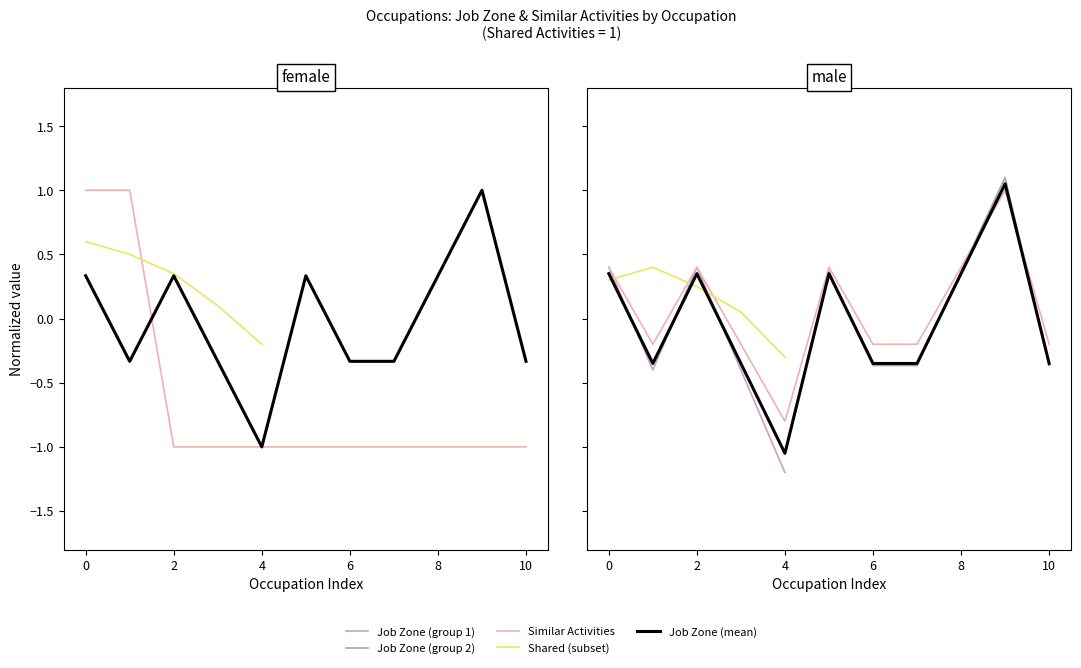

Which series has the largest total across all categories?

Job Zone